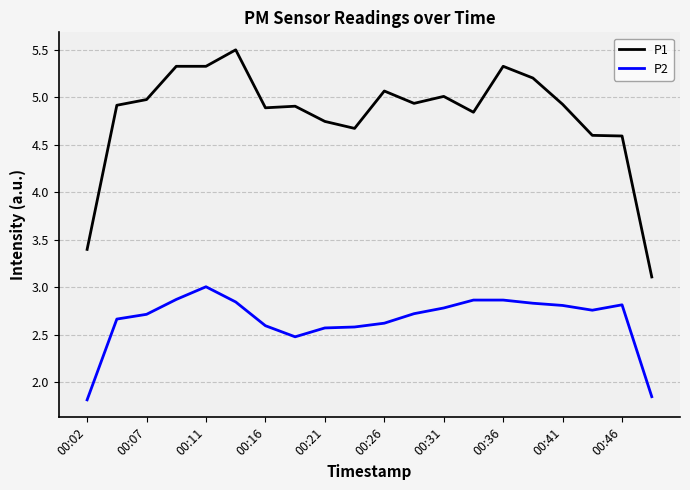

How many lines are shown in the chart?

2